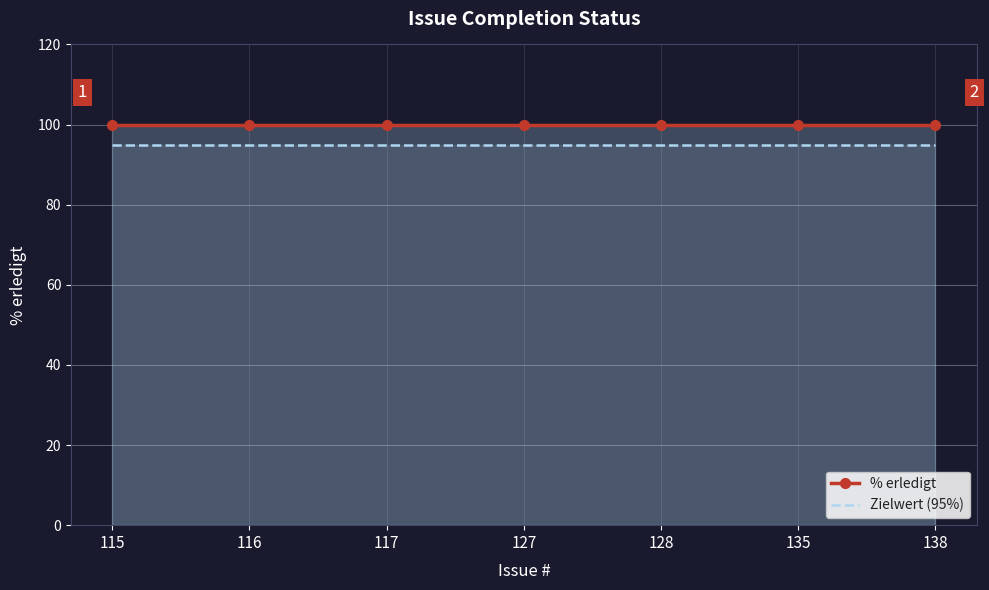

What is the sum of all Zielwert (95%) values?

665